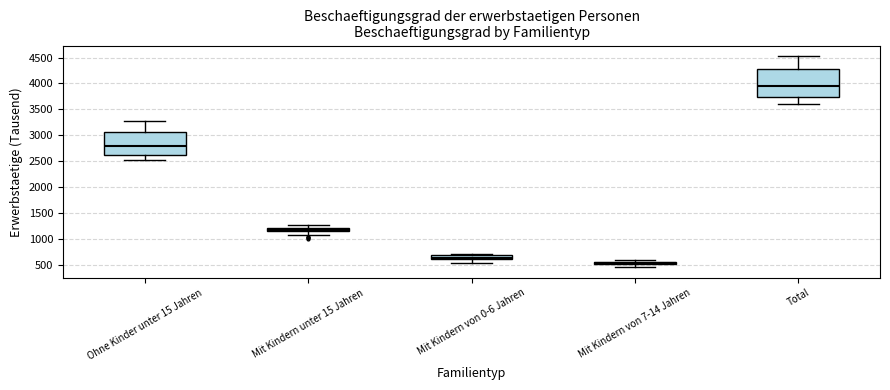

Where is the upper edge of the box for Mit Kindern unter 15 Jahren on the y-axis? The values are not printed on the chart, so give them approximately, as read against the axis.

1200